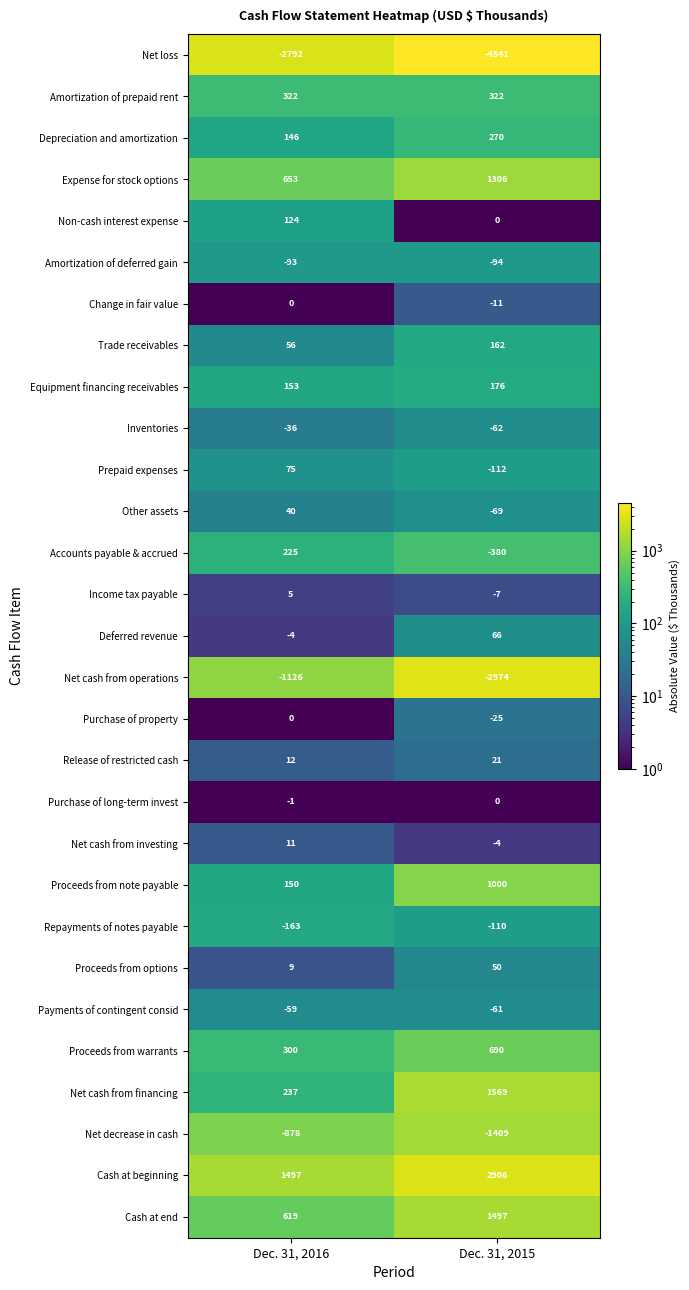

Is it true that Net cash from operations equals -1647 at Dec. 31, 2016?

False